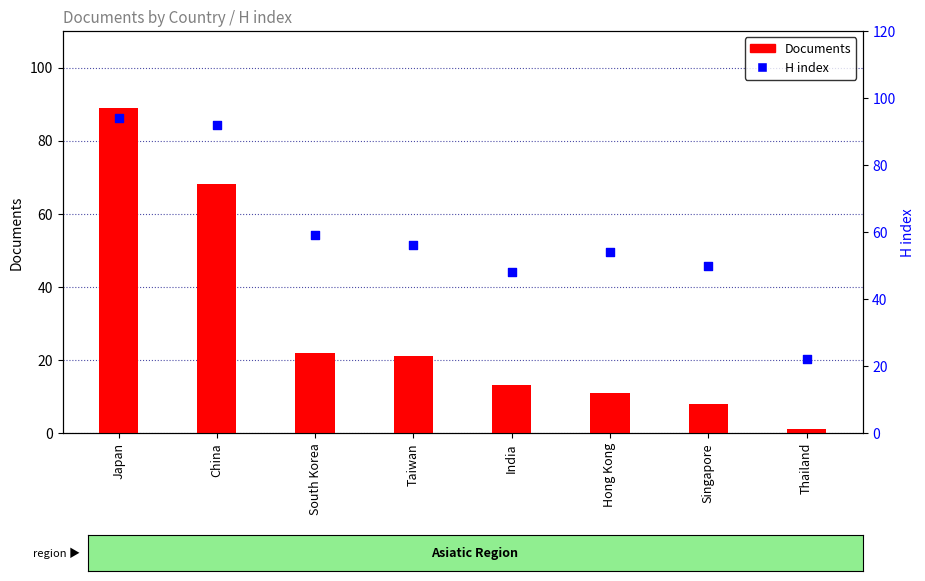

Which series has the largest Y range (max minus min)?

Documents